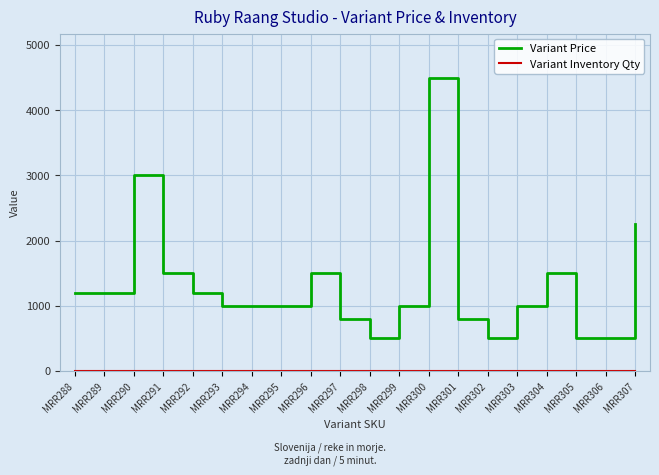

What is the lowest value of the Variant Price series?

499